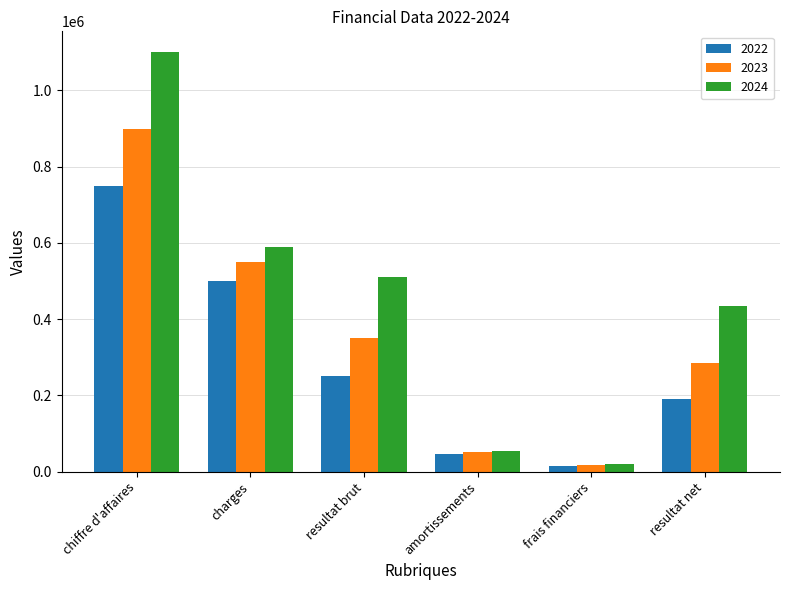

Is it true that 2022 equals 750000 at chiffre d'affaires?

True